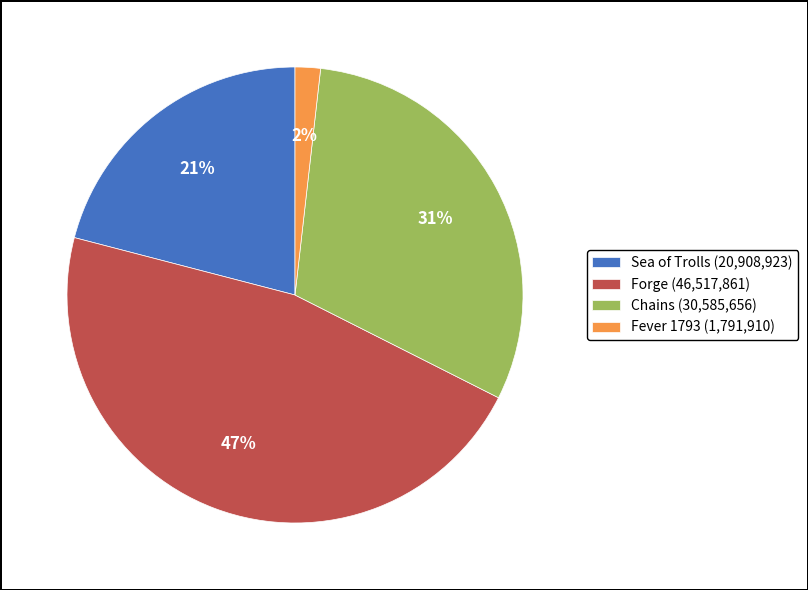

The Sea of Trolls (20,908,923) slice represents 21% of the pie. True or false?

True